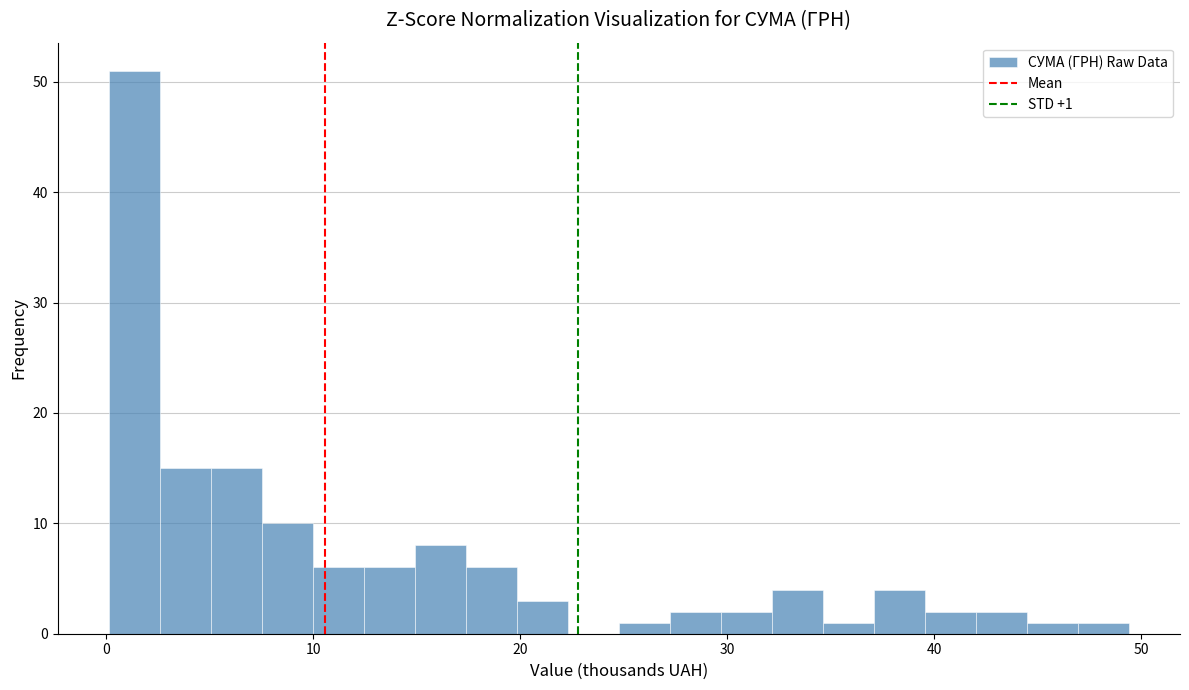

Around what value on the x-axis is the tallest bar? Give the approximate position of its centre, as read against the axis.

1